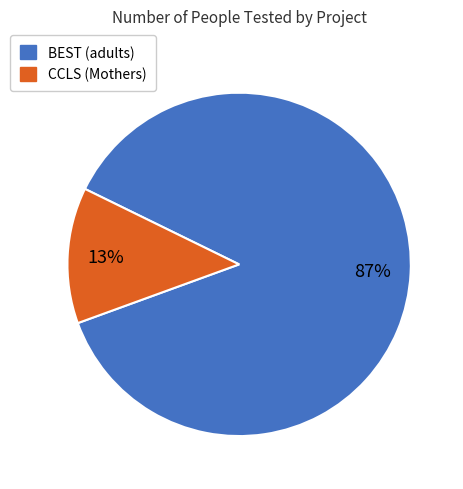

Does any single category account for the majority?

Yes